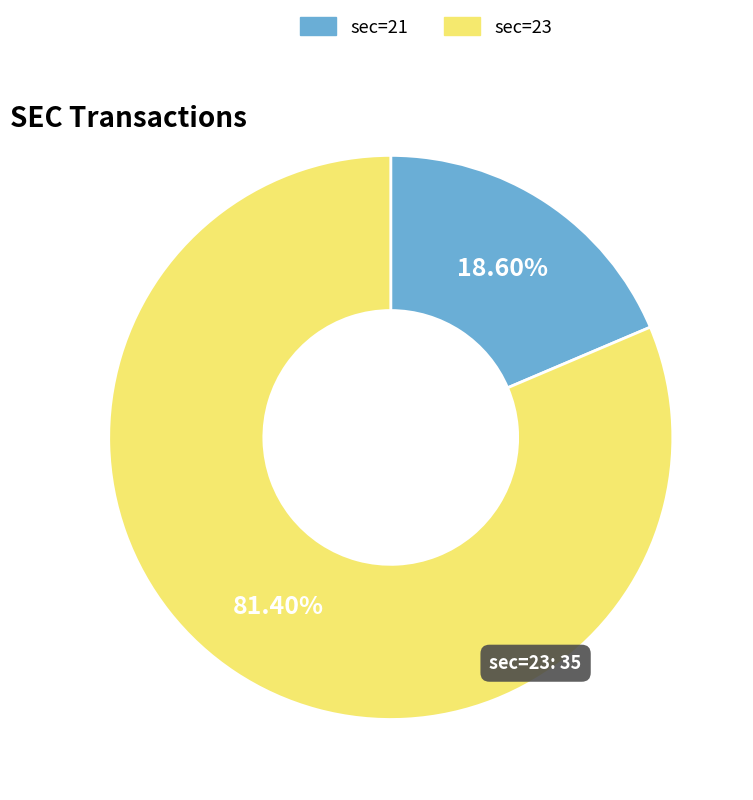

How many segments does this pie chart have?

2